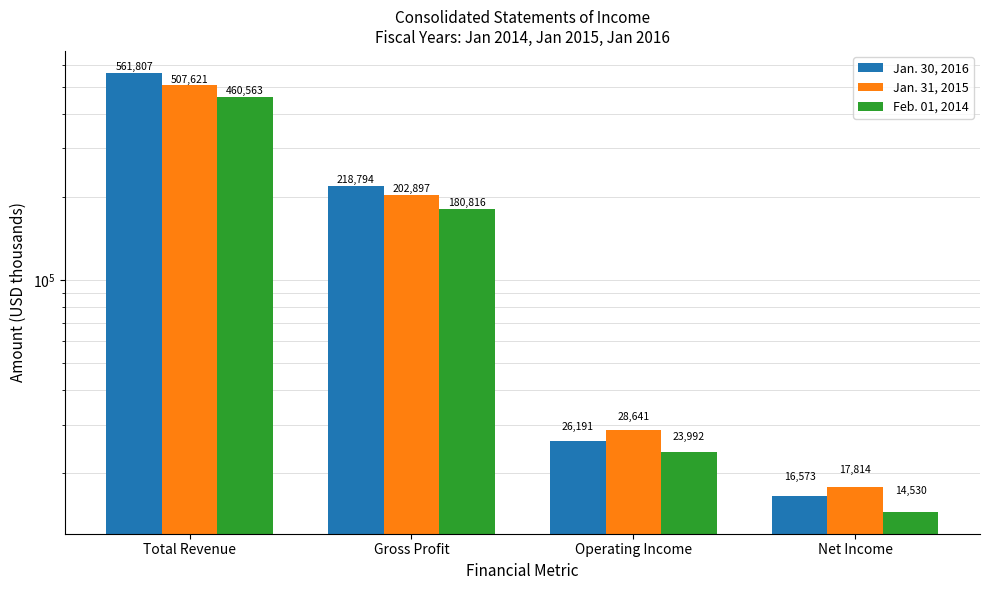

How many values in the Feb. 01, 2014 series exceed 180816?

1